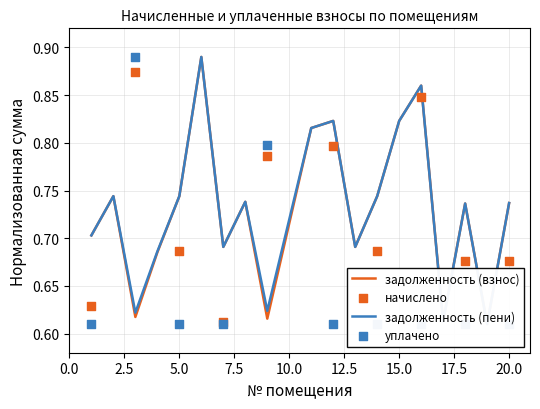

Which series has the largest Y range (max minus min)?

задолженность (взнос)